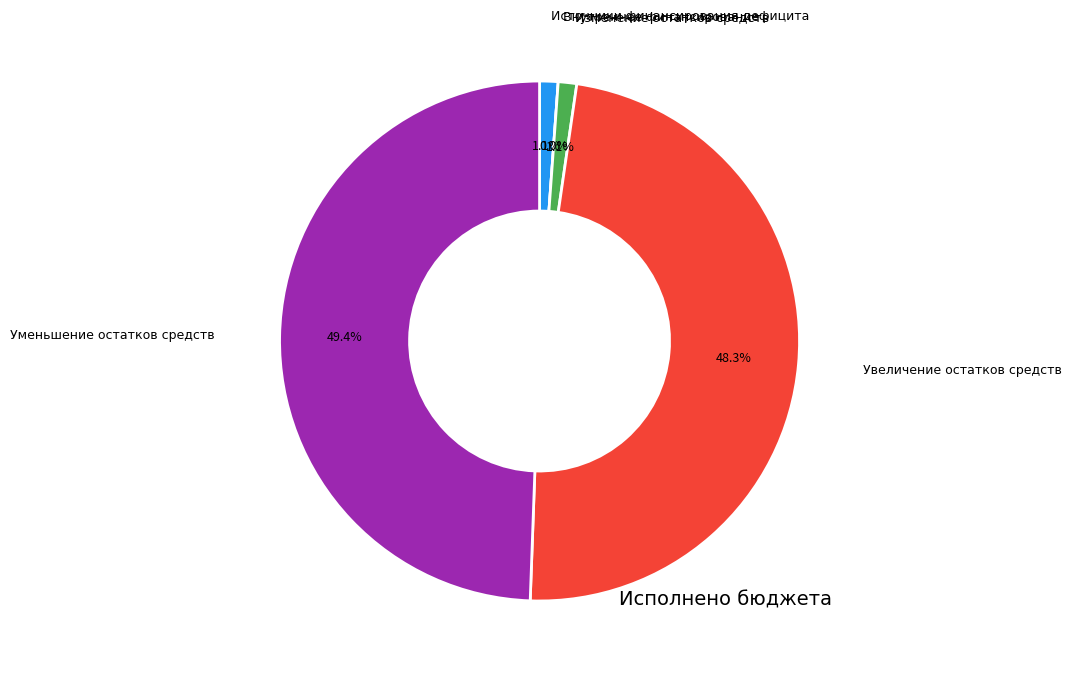

Does Источники финансирования дефицита бюджета represent more than half of the total?

No